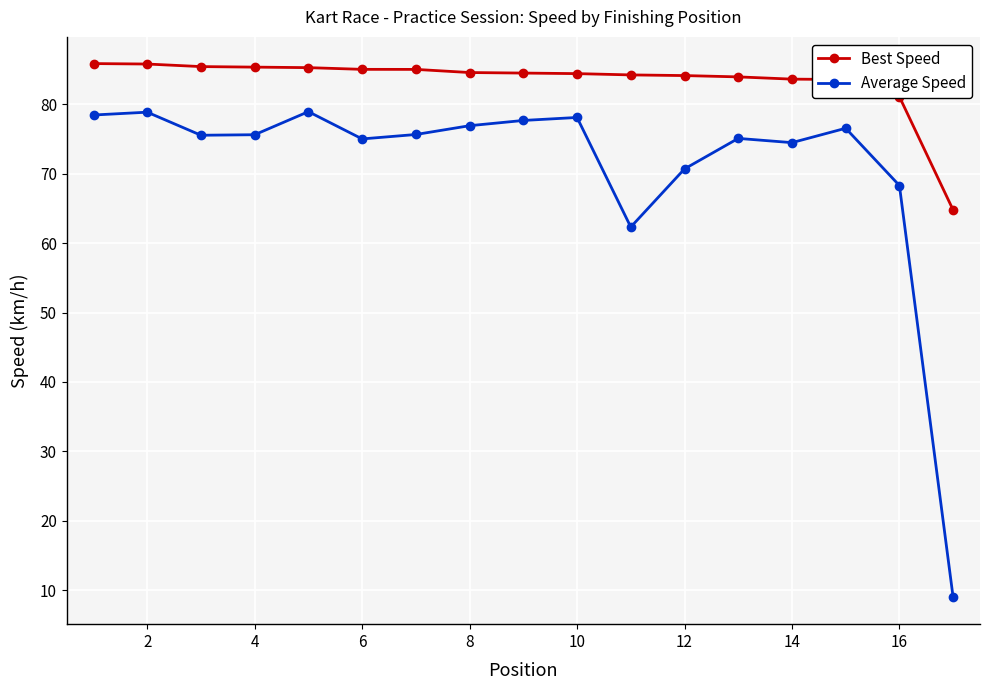

True or false: Average Speed has more than 1 interior local peaks.

True